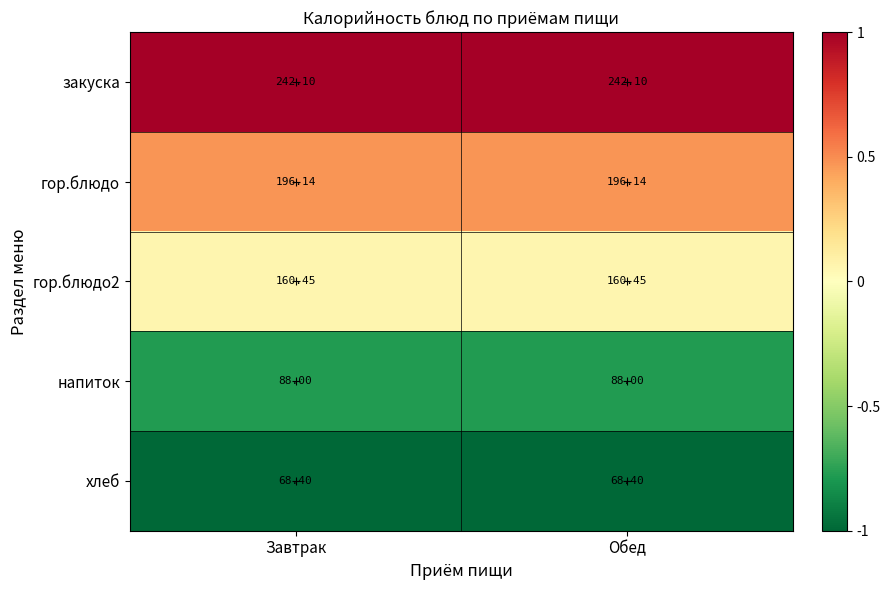

What is the total value across all series at Обед?

755.1